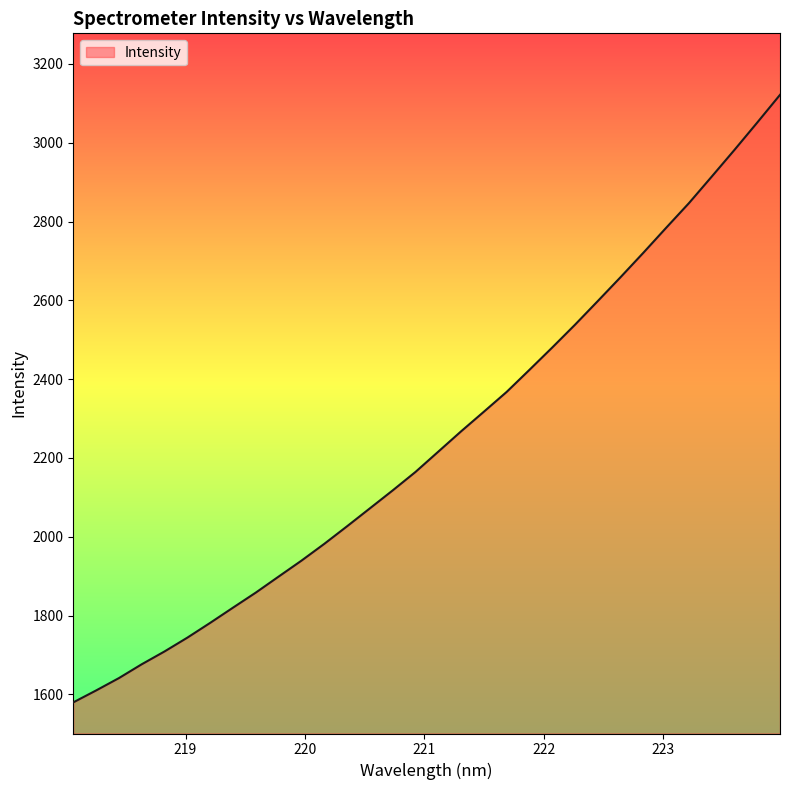

What is the minimum value shown in the chart?

1580.0